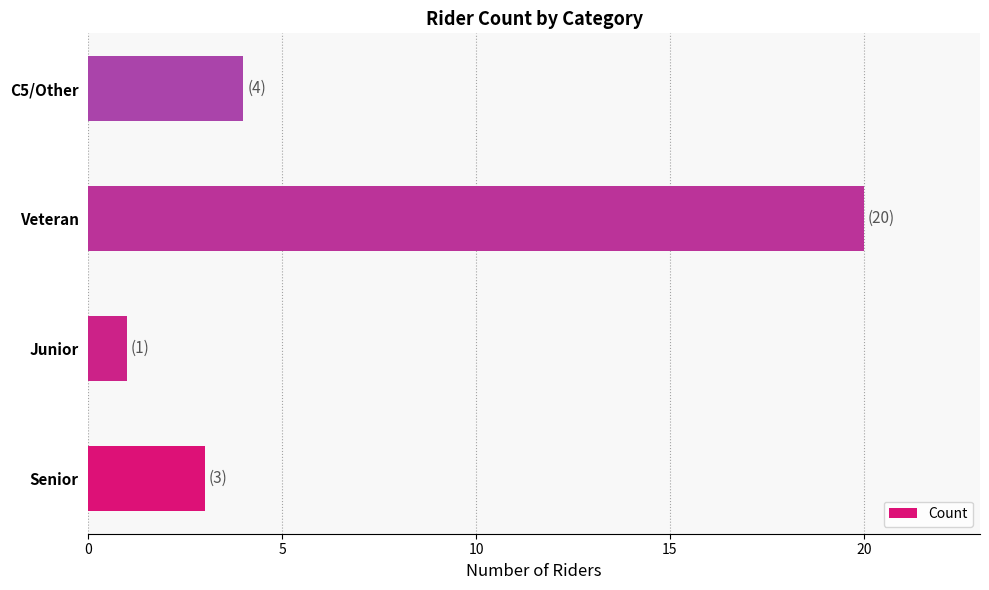

Which has a higher value, Veteran or Senior?

Veteran